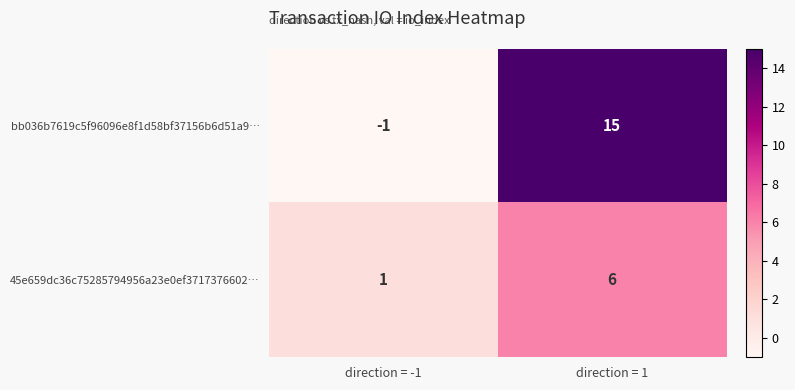

Reading left to right, transcribe all the data shown in this chart.

bb036b7619c5f96096e8f1d58bf37156b6d51a9…: direction = -1=-1	direction = 1=15
45e659dc36c75285794956a23e0ef3717376602…: direction = -1=1	direction = 1=6